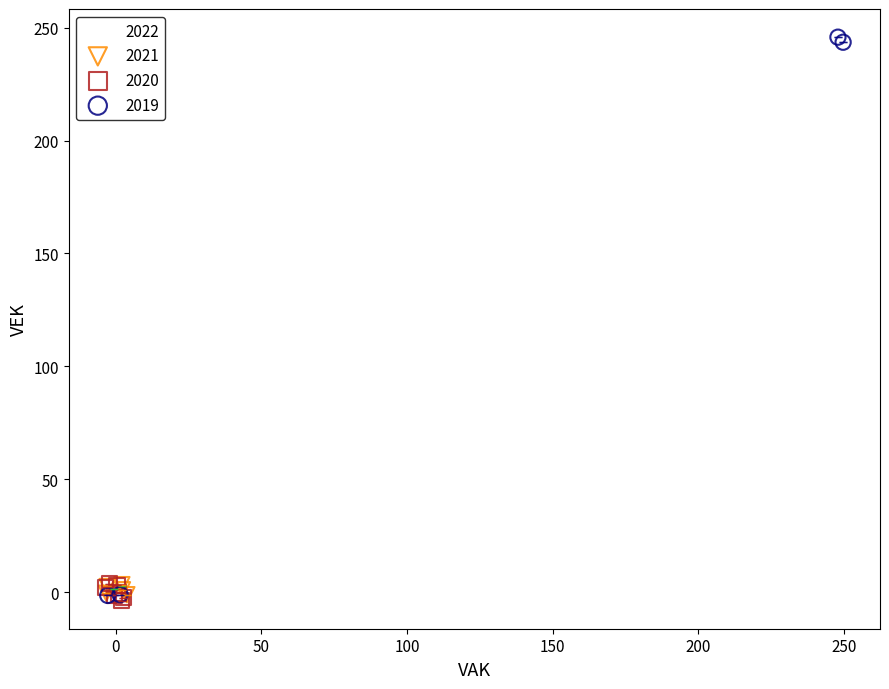

Which series reaches the maximum Y coordinate?

2019